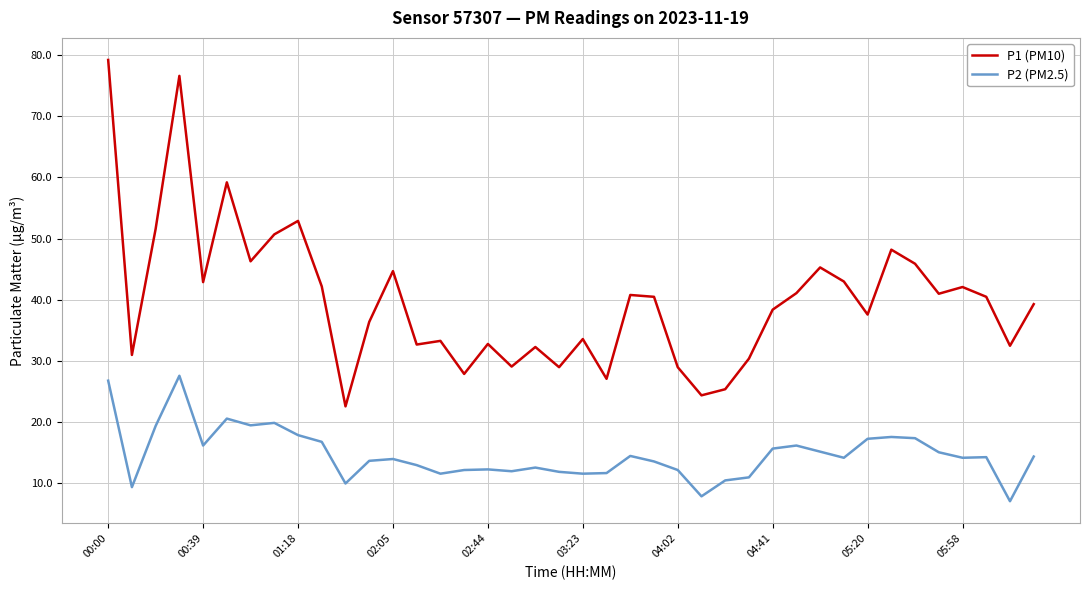

Which series has the largest range (max minus min)?

P1 (PM10)